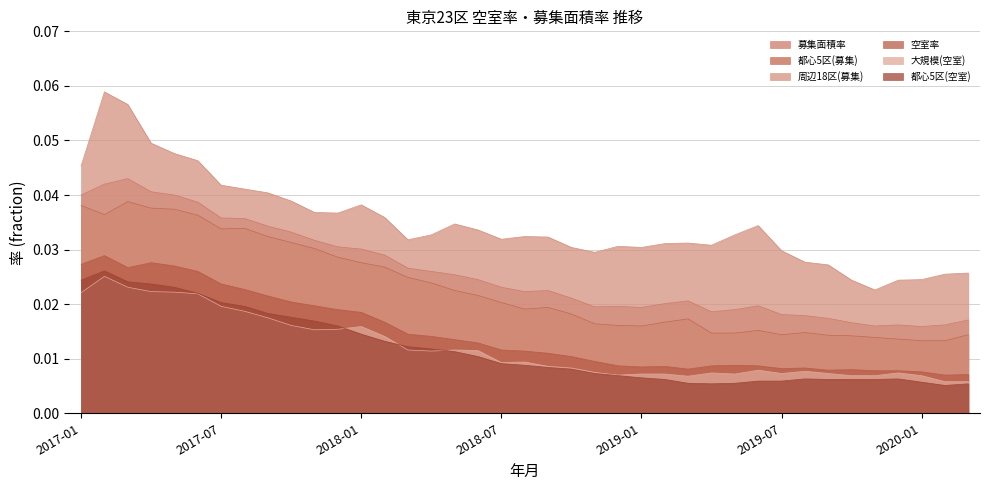

Where is the first local minimum for 空室率?

2017-03